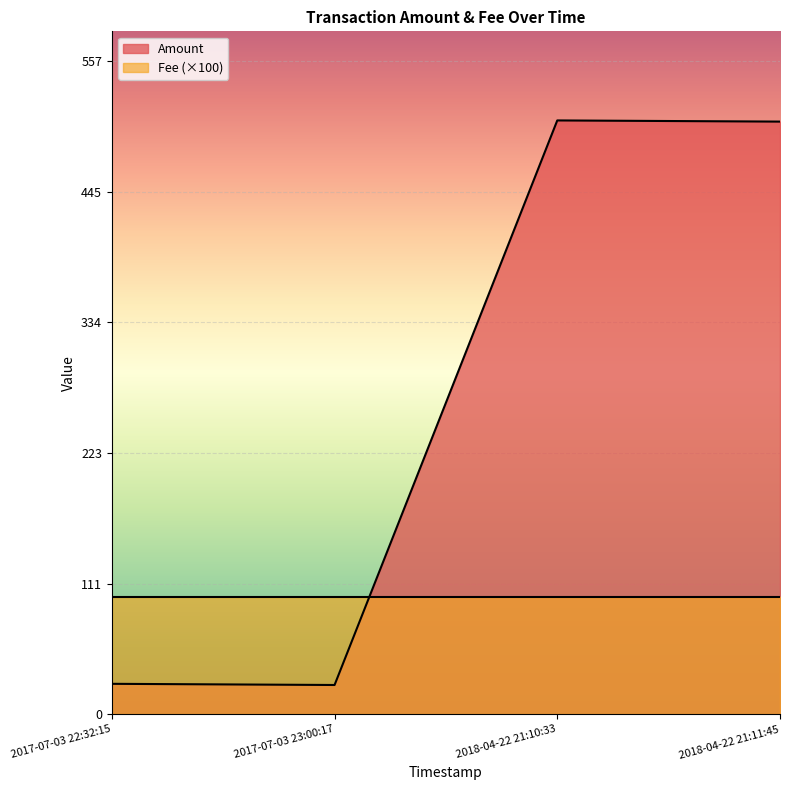

What is the difference between the second highest and second lowest values?

479.0